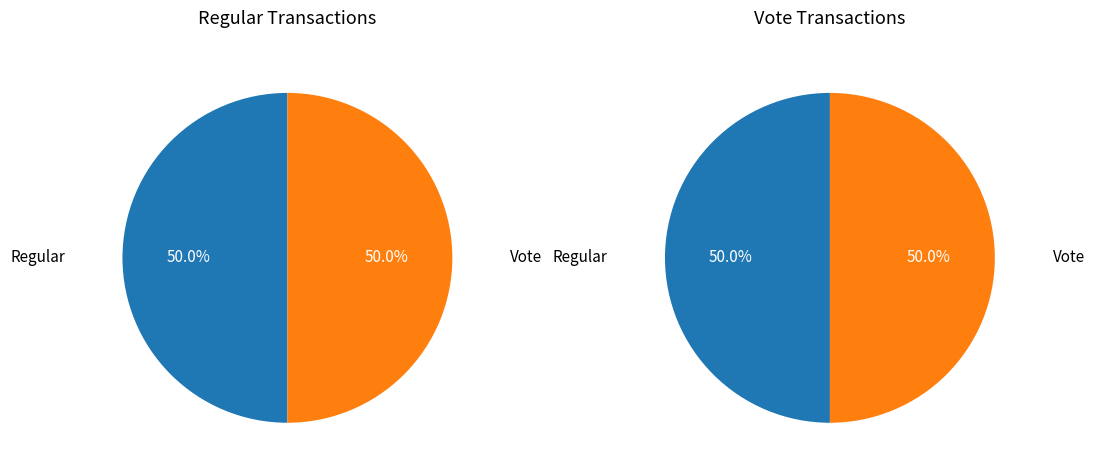

What percentage is the Vote slice, to the nearest percent?

50%